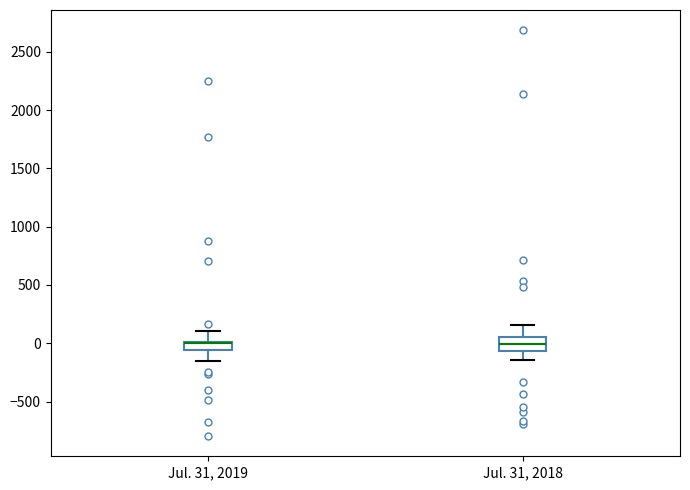

Where does the upper whisker of the box for Jul. 31, 2019 end on the y-axis? The values are not printed on the chart, so give them approximately, as read against the axis.

100